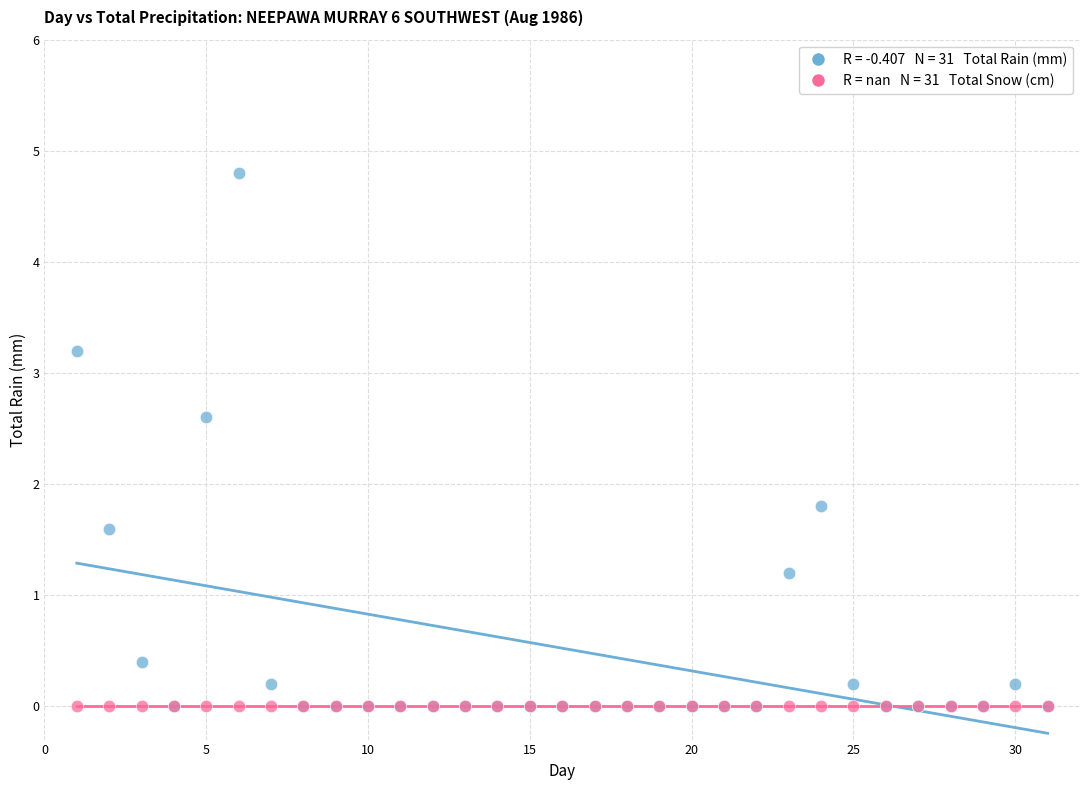

Across all series, what Y value is closest to 2?

1.8